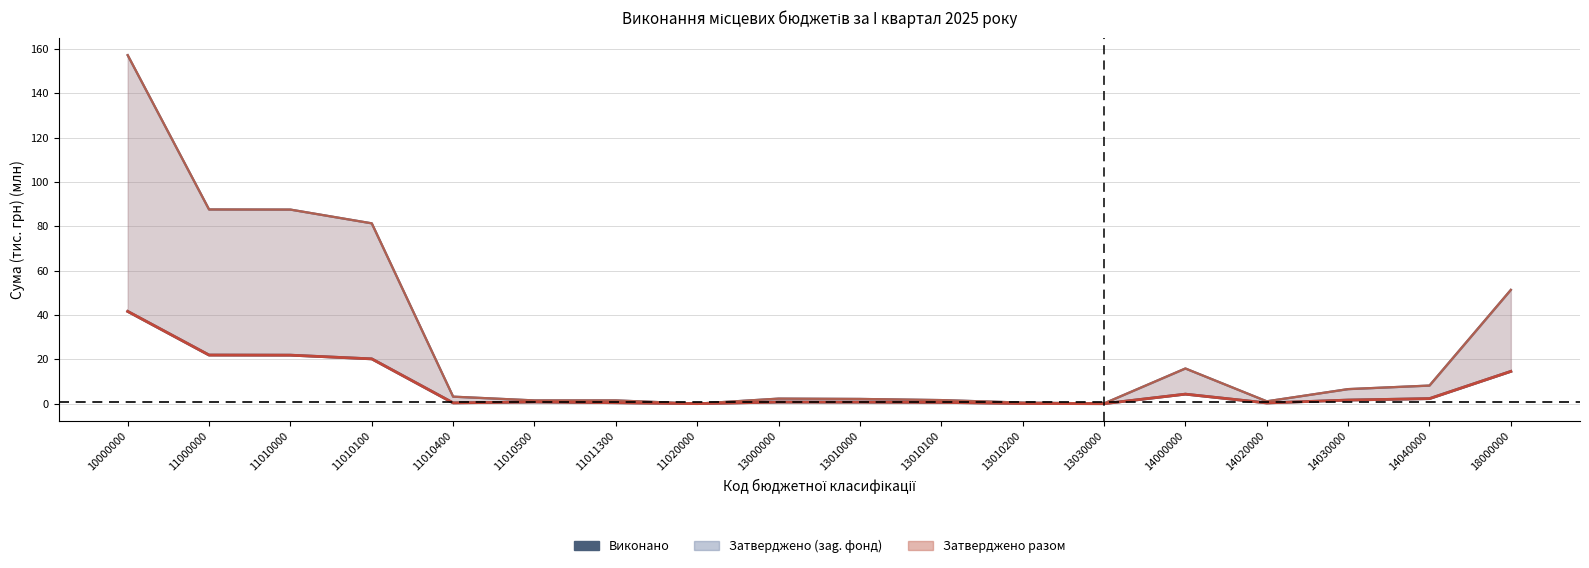

What is the difference between the maximum and minimum values in the Виконано разом series?

41.6